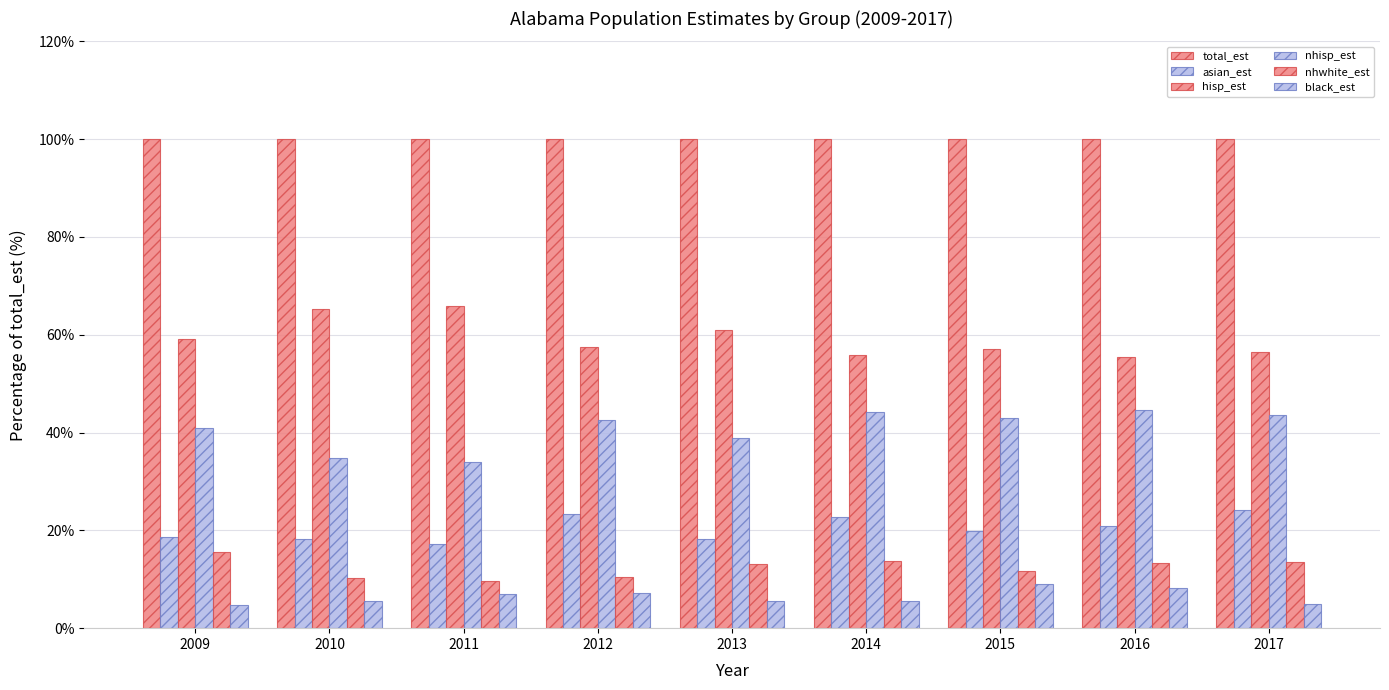

Does the chart contain any negative values?

No